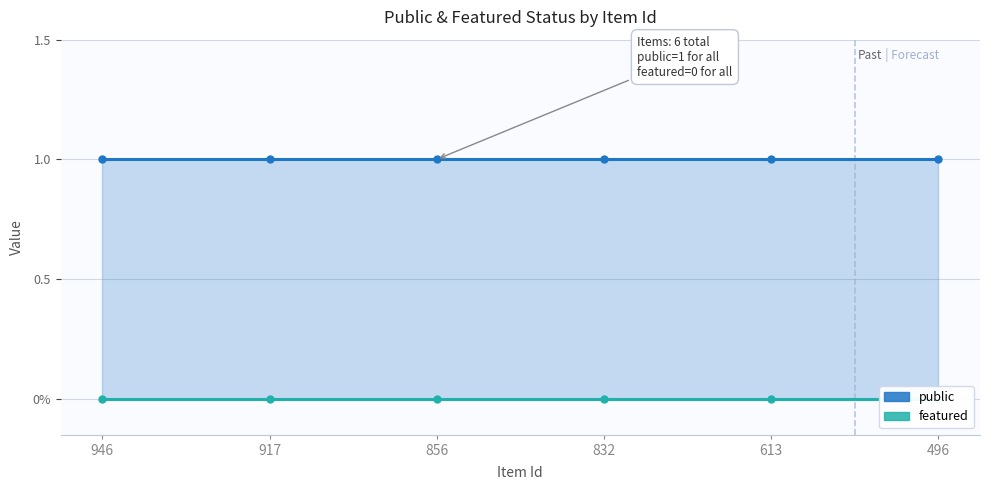

True or false: featured and public cross at least once.

False